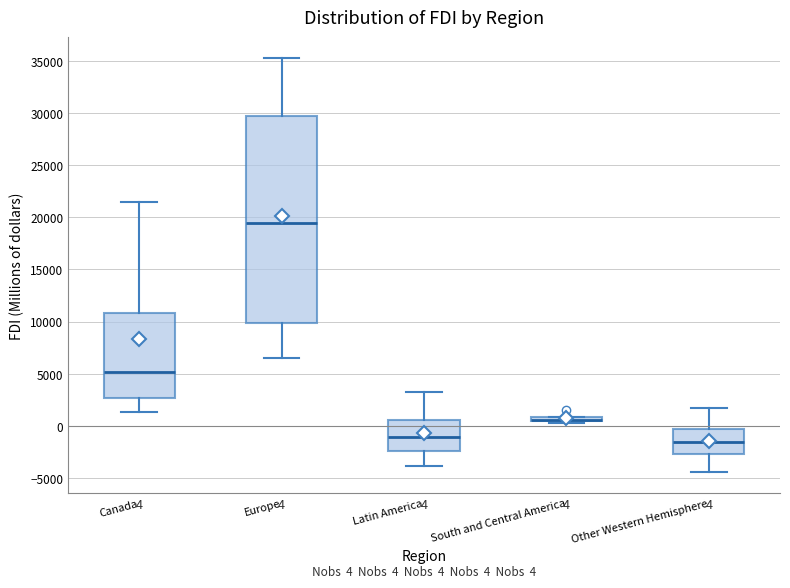

Which box is the tallest, from its lower edge to its upper edge?

Europe